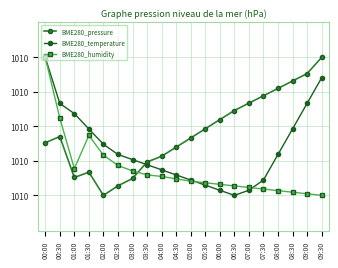

At which category is the sum across all series the highest?

00:00